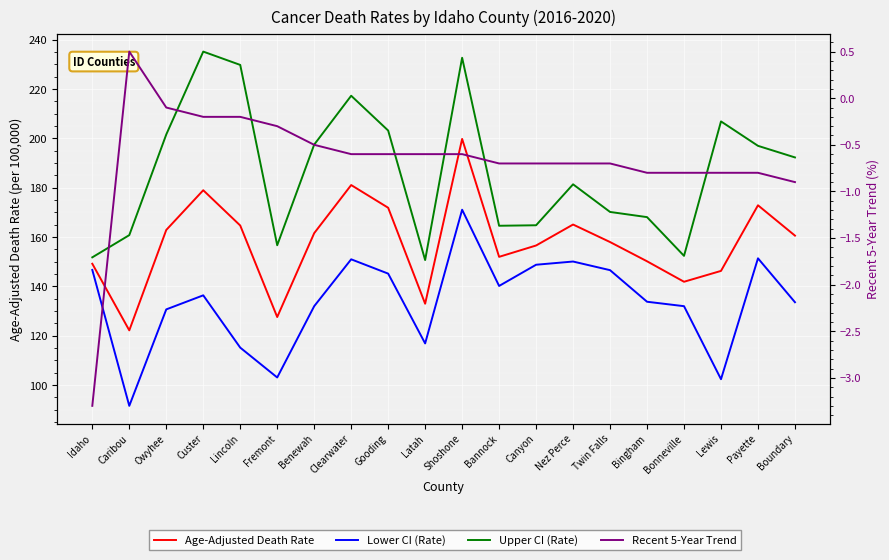

Count the number of data series in this chart.

4